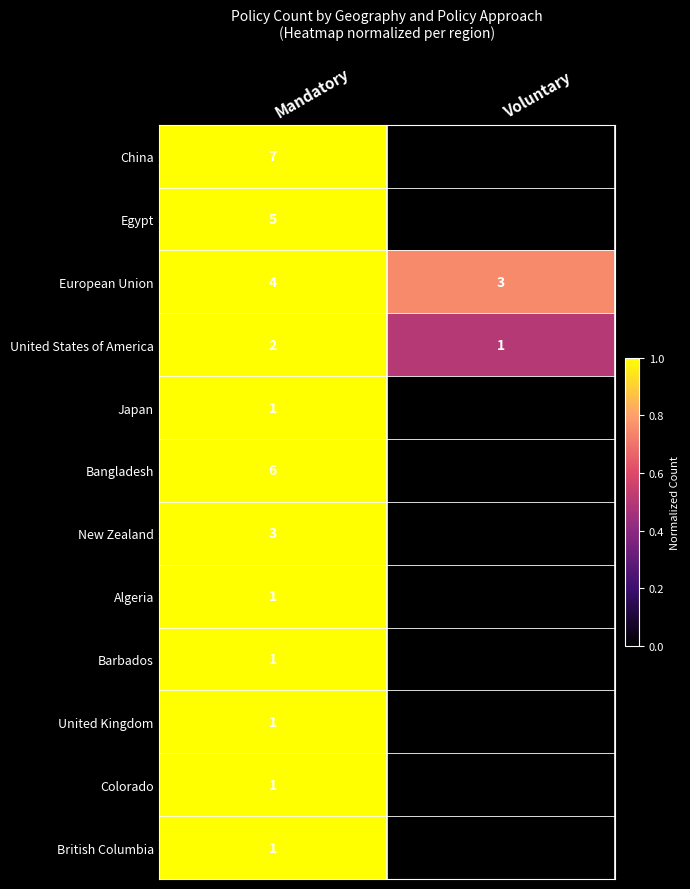

Is the value of European Union at Voluntary greater than the value of Japan at Mandatory?

Yes